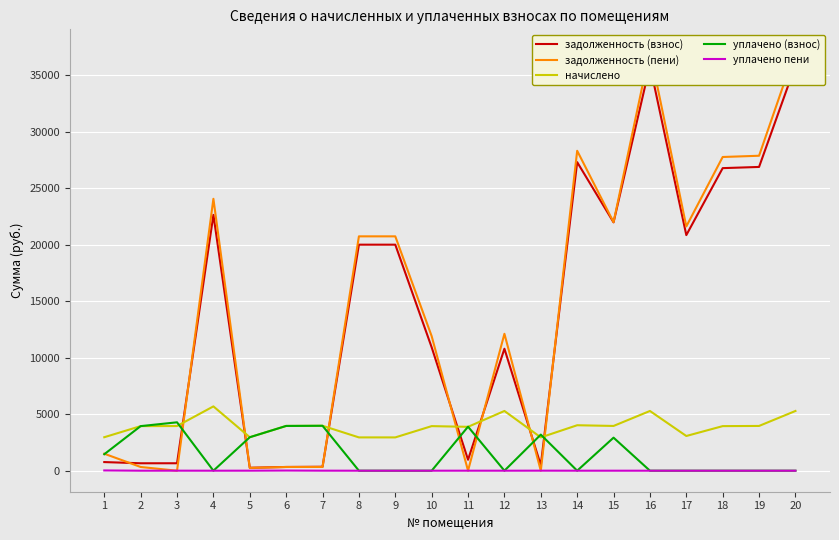

At which category does the chart reach its peak across all series?

16